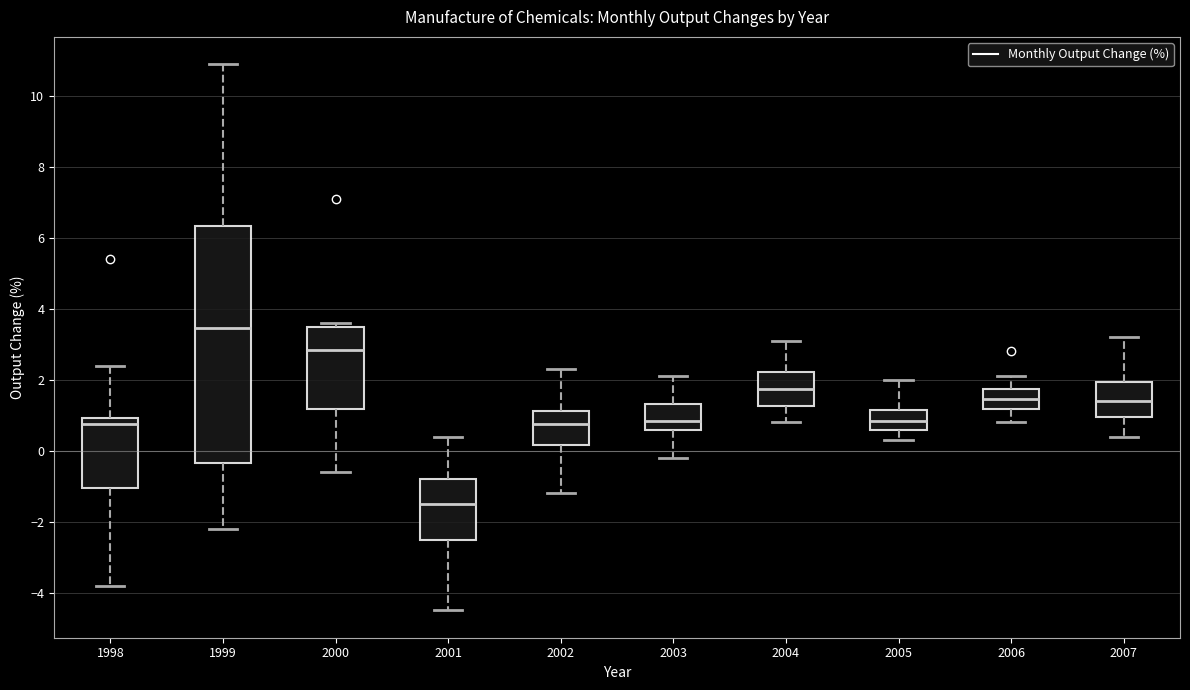

Reading left to right, read every box against the y-axis: the position of its median line, the range the box covers, and the ends of its whiskers. The values are not printed on the chart, so give them approximately, as read against the axis.

1998: median 0.8, box -1.0 to 1.0, whiskers -3.8 to 2.4
1999: median 3.4, box -0.4 to 6.4, whiskers -2.2 to 11.0
2000: median 2.8, box 1.2 to 3.6, whiskers -0.6 to 3.6 (just above the box's upper edge)
2001: median -1.4, box -2.6 to -0.8, whiskers -4.4 to 0.4
2002: median 0.8, box 0.2 to 1.2, whiskers -1.2 to 2.4
2003: median 0.8, box 0.6 to 1.4, whiskers -0.2 to 2.2
2004: median 1.8, box 1.2 to 2.2, whiskers 0.8 to 3.2
2005: median 0.8, box 0.6 to 1.2, whiskers 0.4 to 2.0
2006: median 1.4, box 1.2 to 1.8, whiskers 0.8 to 2.2
2007: median 1.4, box 1.0 to 2.0, whiskers 0.4 to 3.2